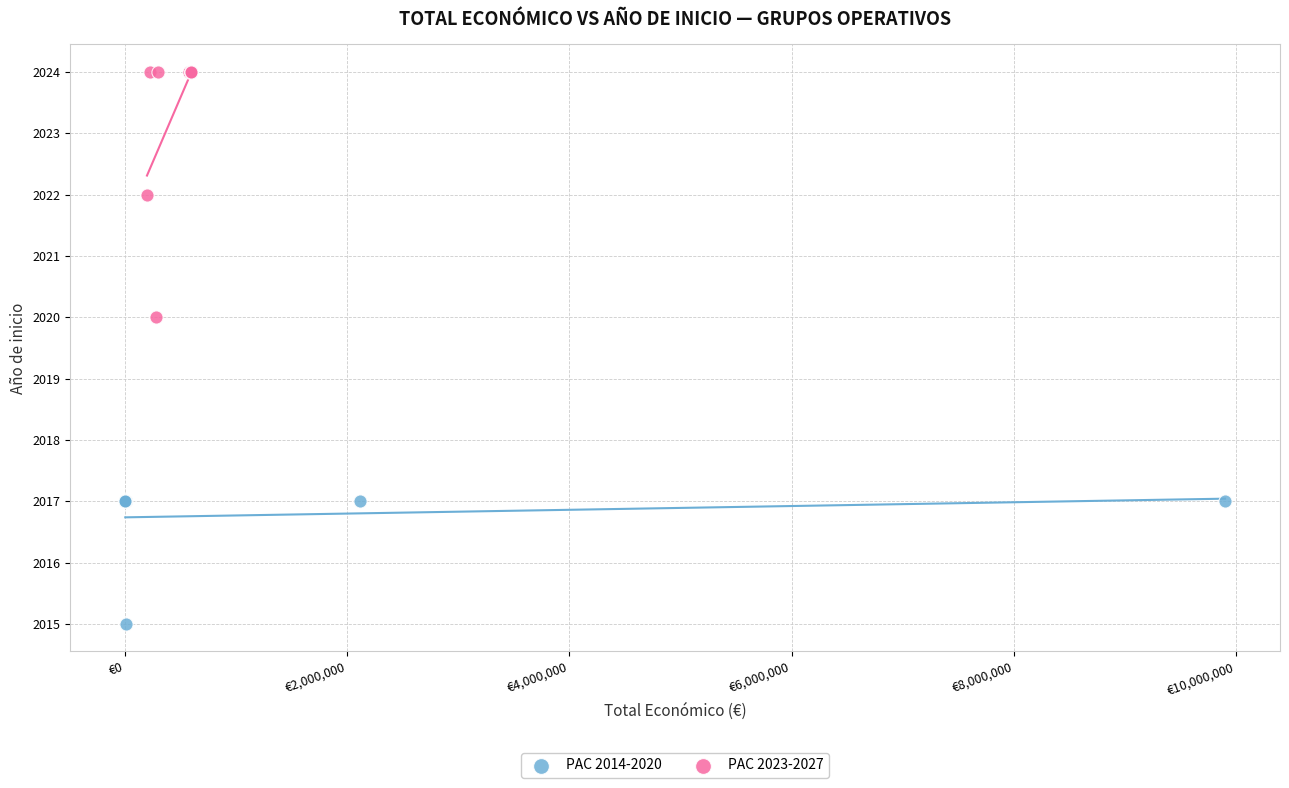

Which series reaches the minimum Y coordinate?

PAC 2014-2020